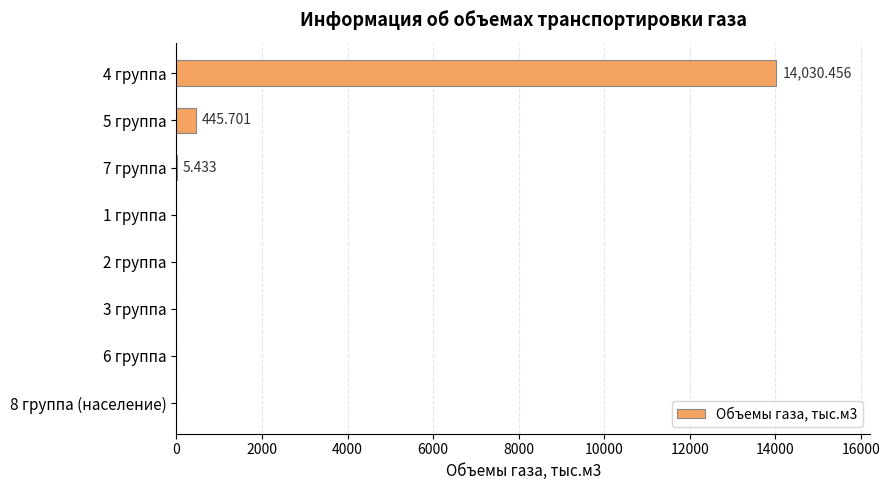

Where is the data nearest to the value 7015?

5 группа